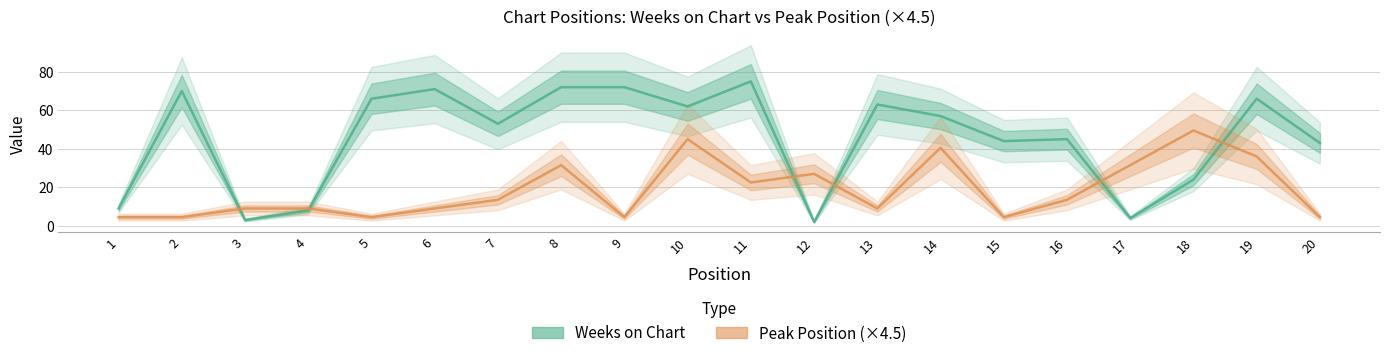

What is the approximate value of Peak Position (×4.5) at 8?

31.5